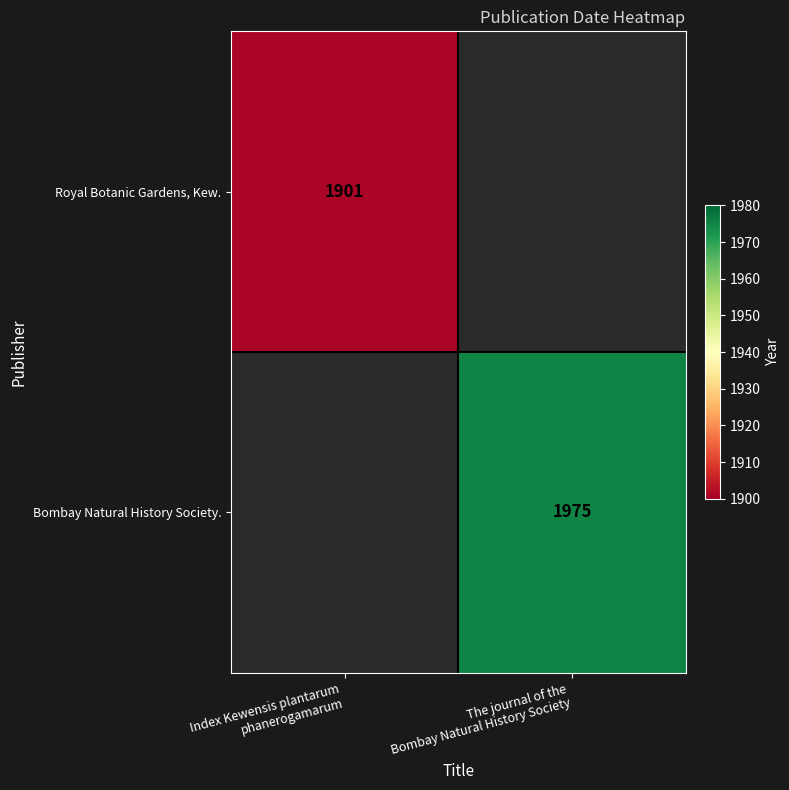

Where is Royal Botanic Gardens, Kew. nearest to the value 1901?

Index Kewensis plantarum phanerogamarum